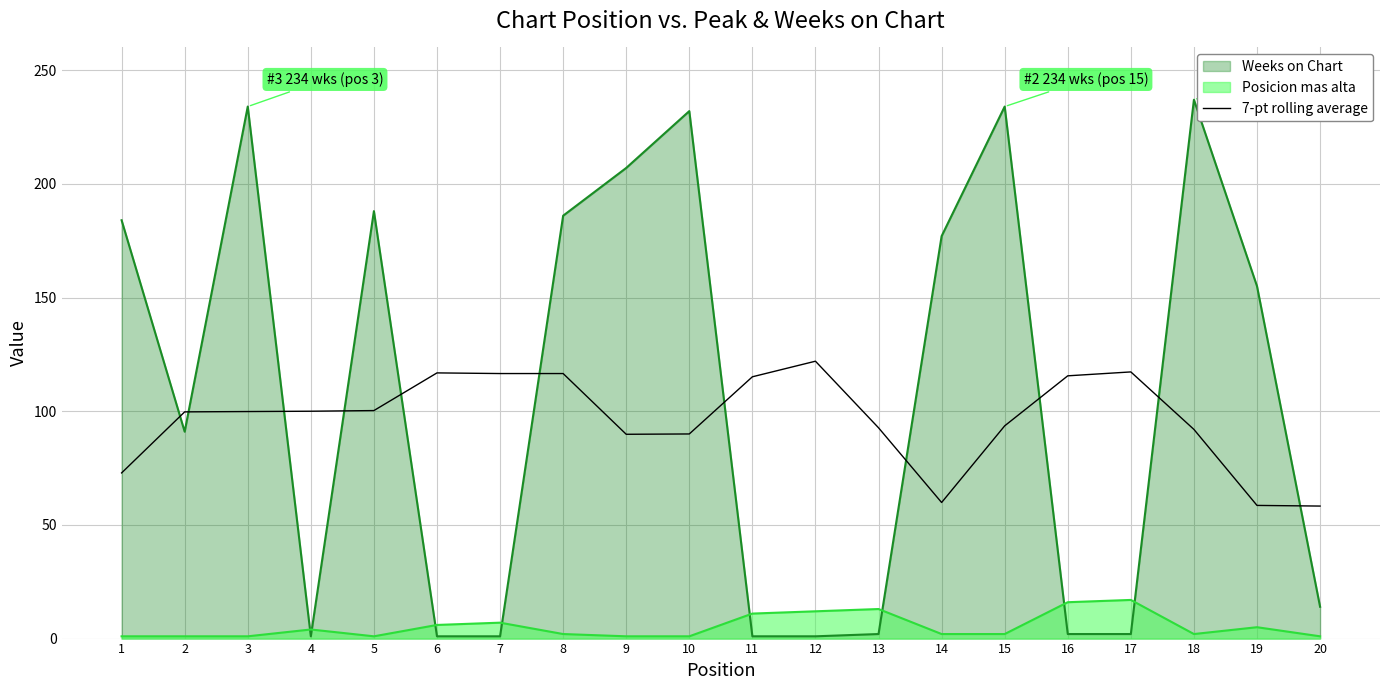

What is the greatest value displayed?

237.0